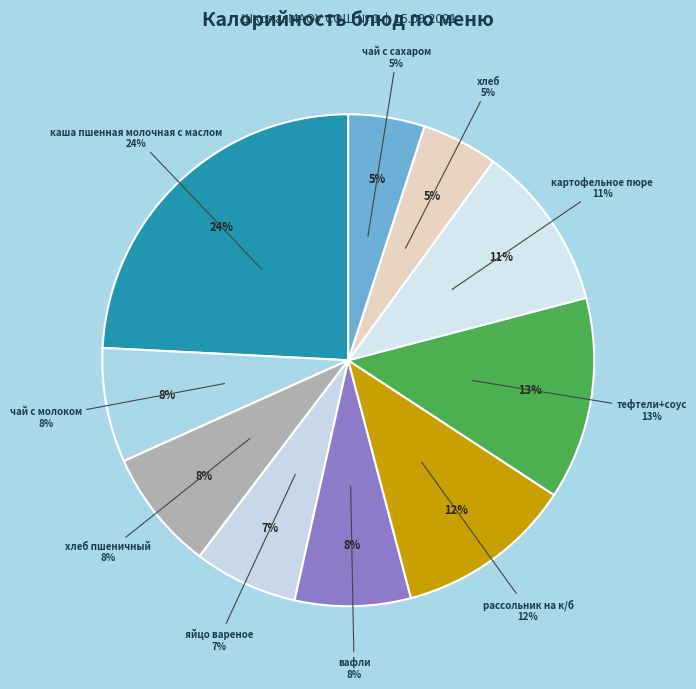

How many slices are in this pie chart?

10